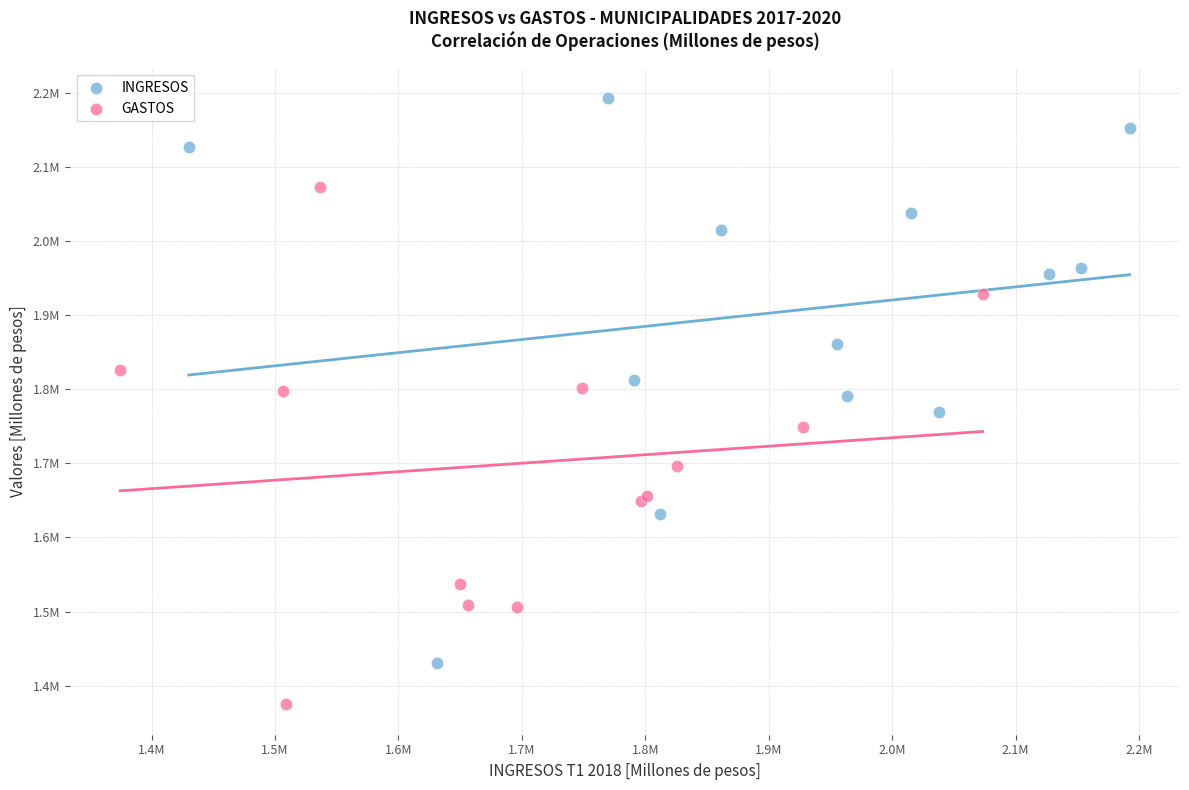

What are all the series names shown in the legend?

INGRESOS, GASTOS